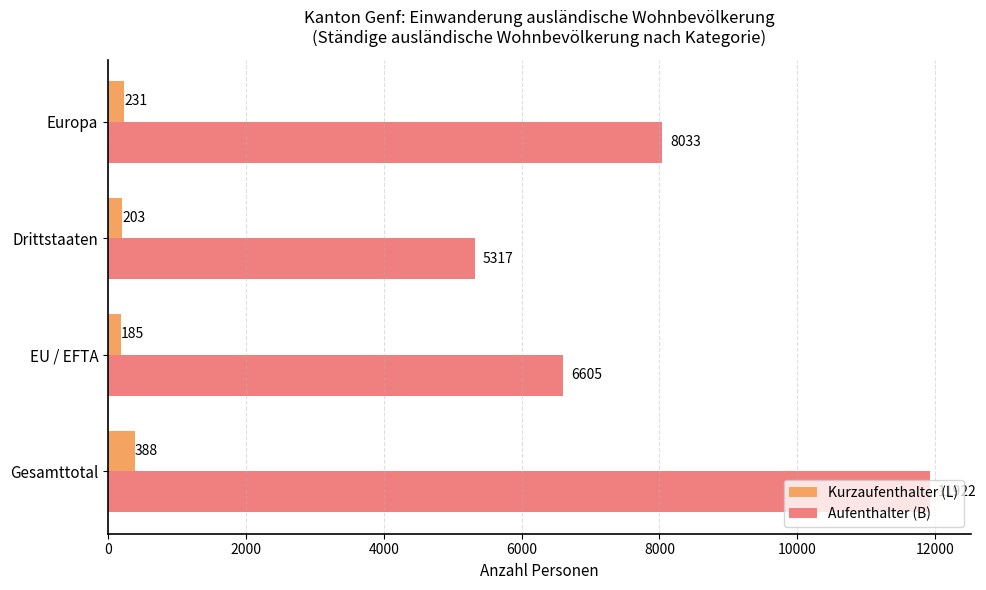

What are all the series names shown in the legend?

Kurzaufenthalter (L), Aufenthalter (B)